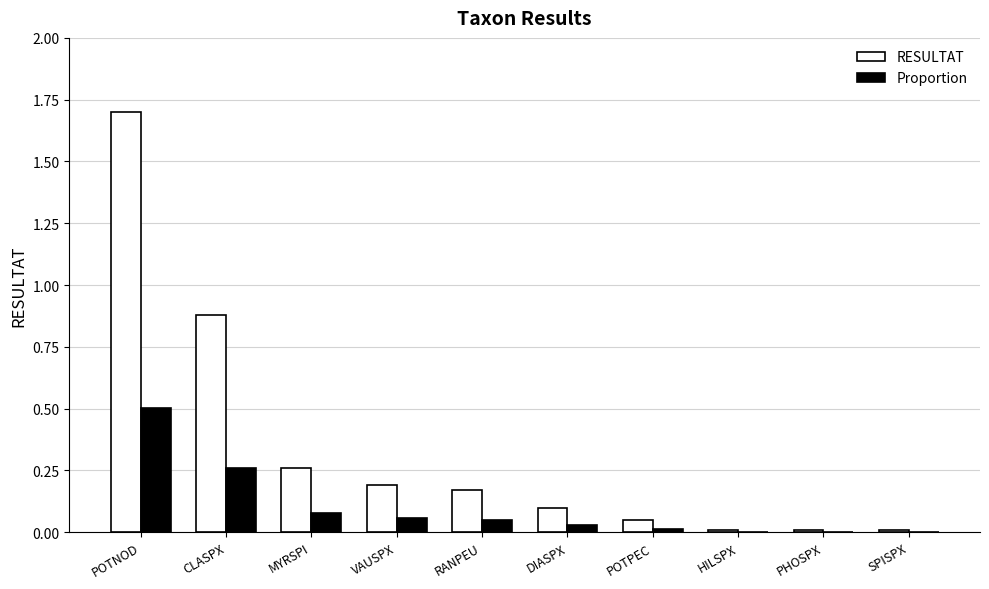

Count the number of data series in this chart.

2